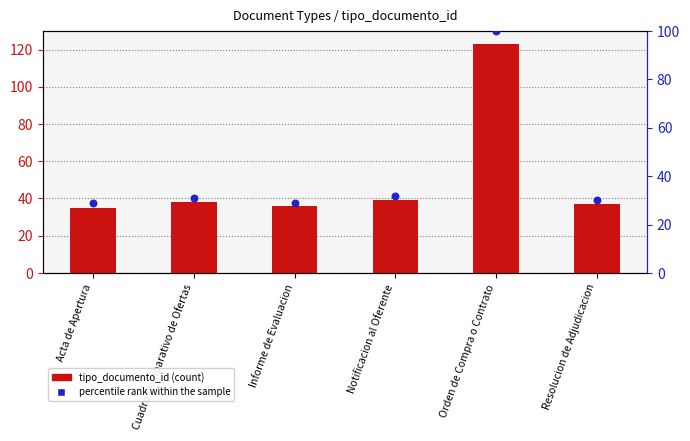

At how many categories does at least one series exceed 36?

4